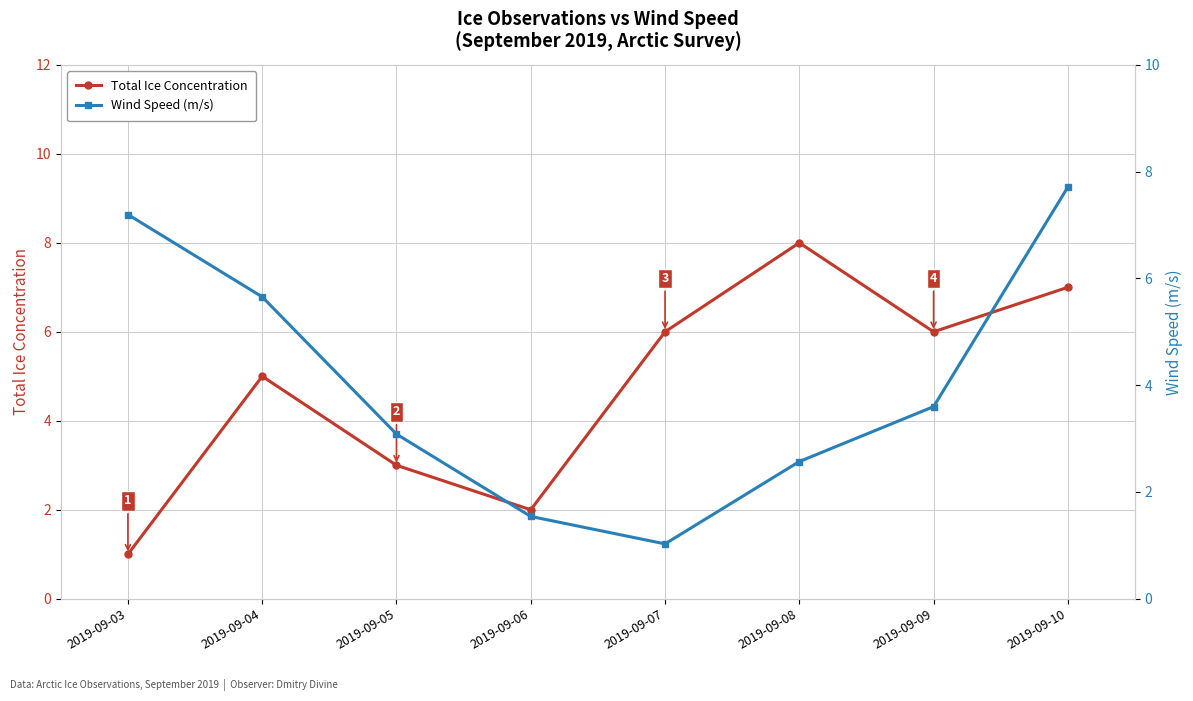

Is the value of Wind Speed (m/s) at 2019-09-08 greater than the value of Total Ice Concentration at 2019-09-10?

No